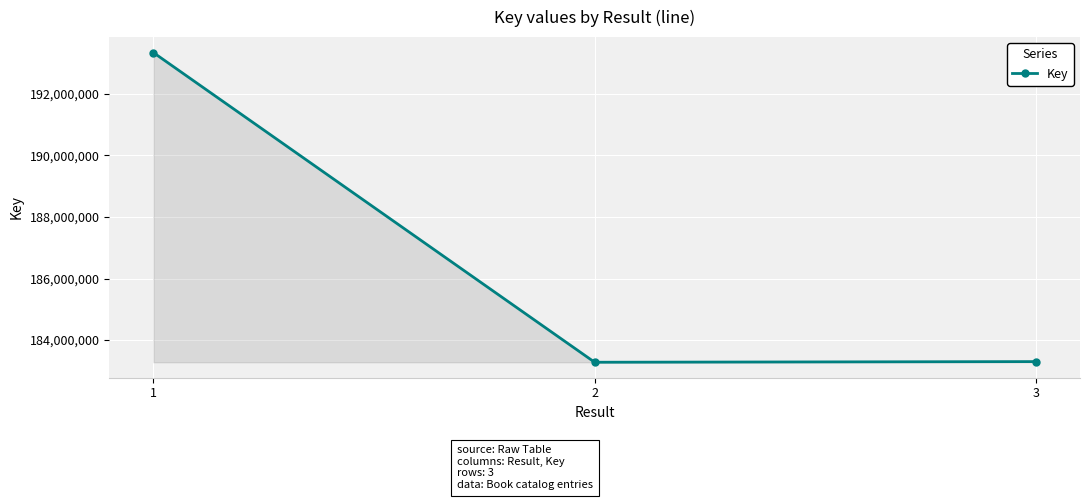

What is the sum of the values at 1 and 2?

376620752